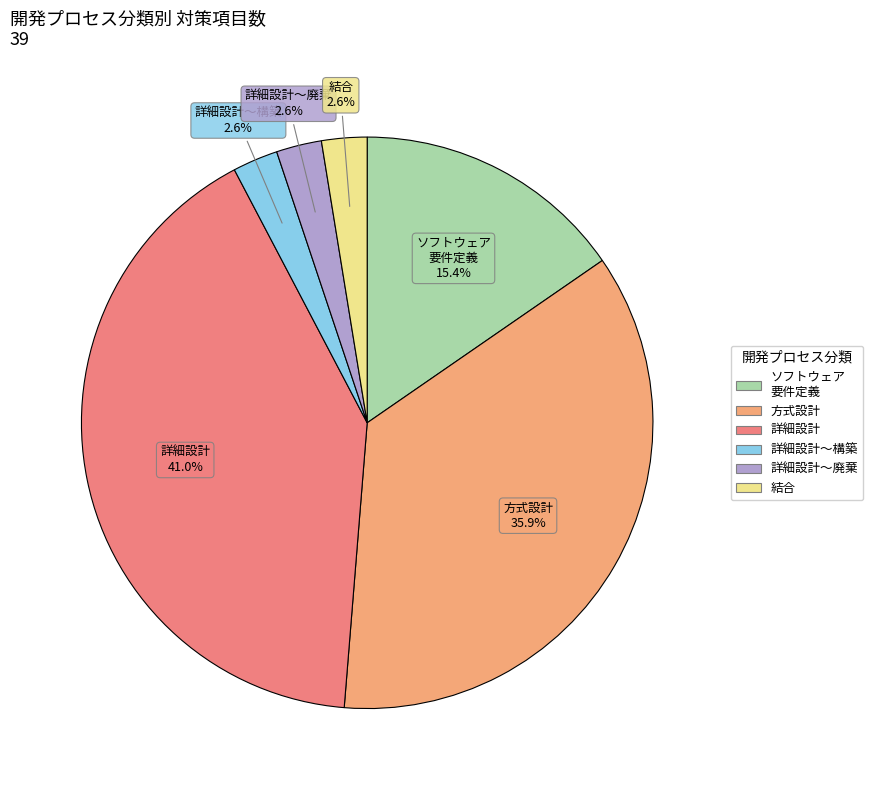

Is there a majority slice in this chart?

No